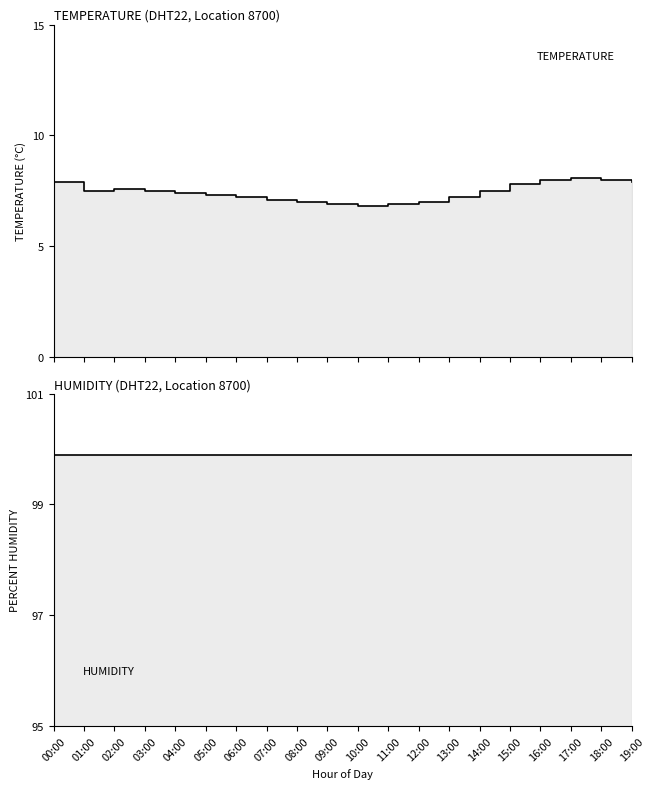

True or false: temperature and humidity intersect in this chart.

False